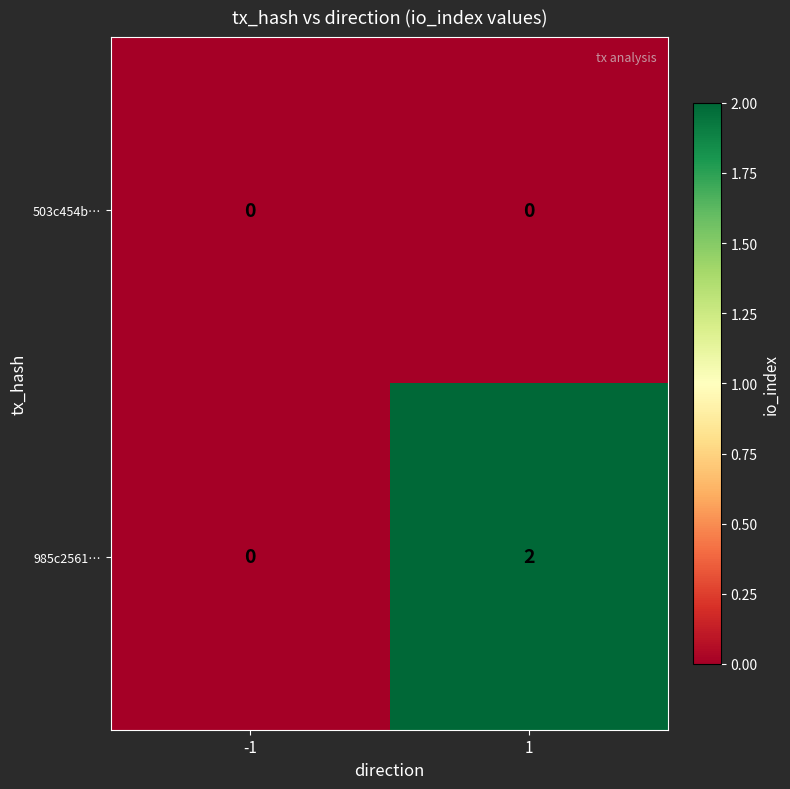

List the series in order of their overall mean, highest first.

985c2561…, 503c454b…